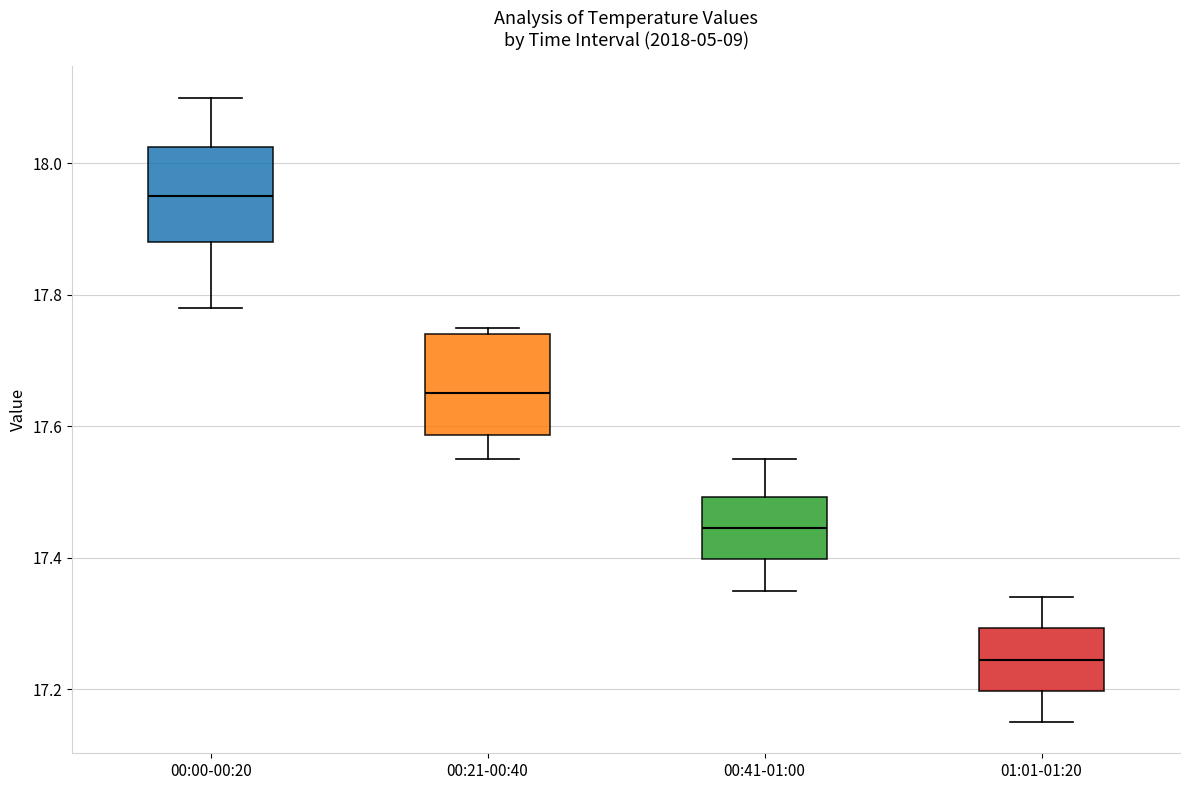

Where does the upper whisker of the box for 01:01-01:20 end on the y-axis? The values are not printed on the chart, so give them approximately, as read against the axis.

17.34